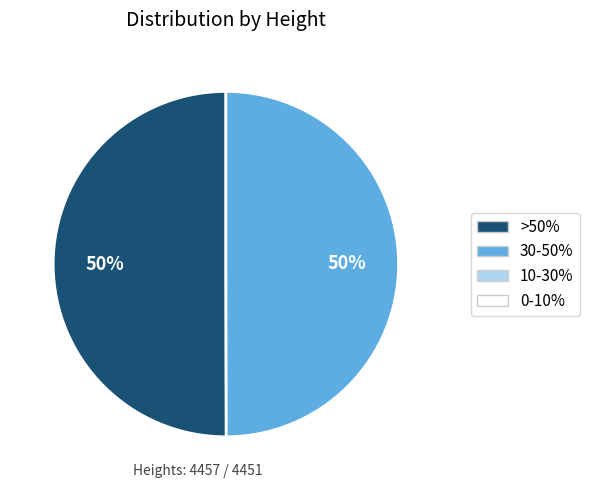

To the nearest percent, what is the average slice percentage?

50%